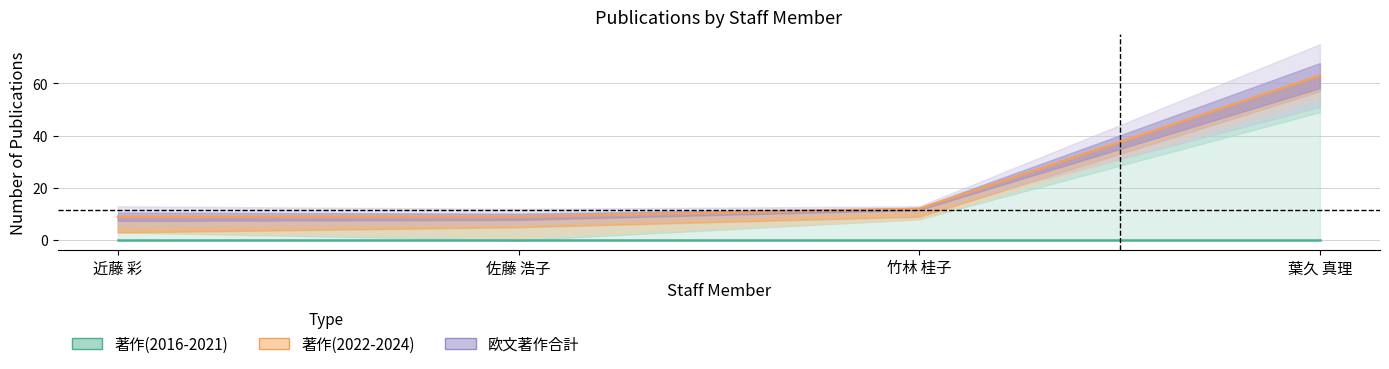

How many lines are shown in the chart?

2